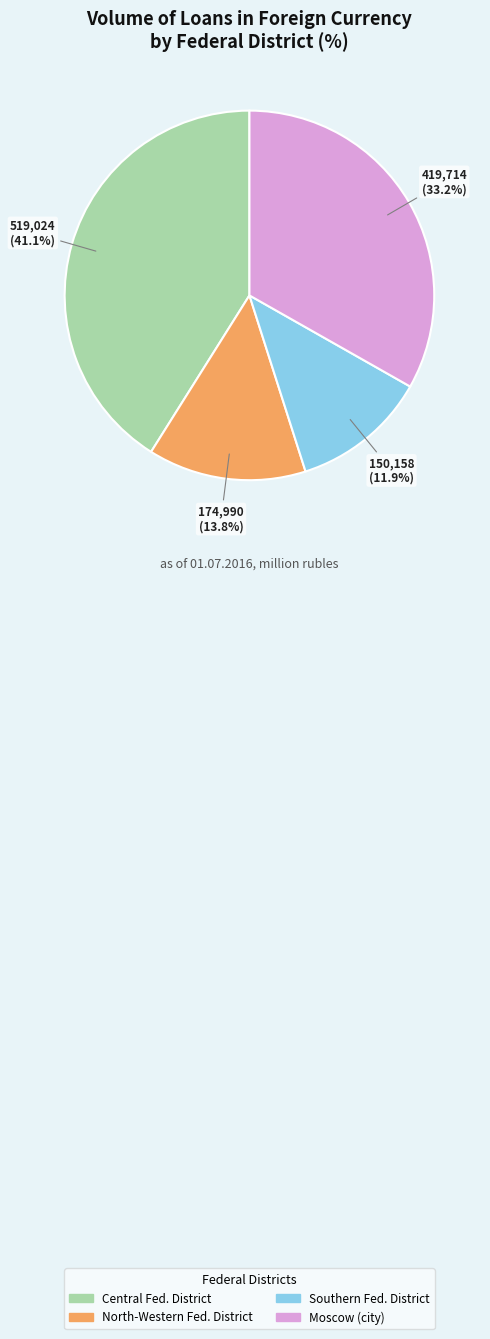

Is there any slice that represents more than half of the pie?

No